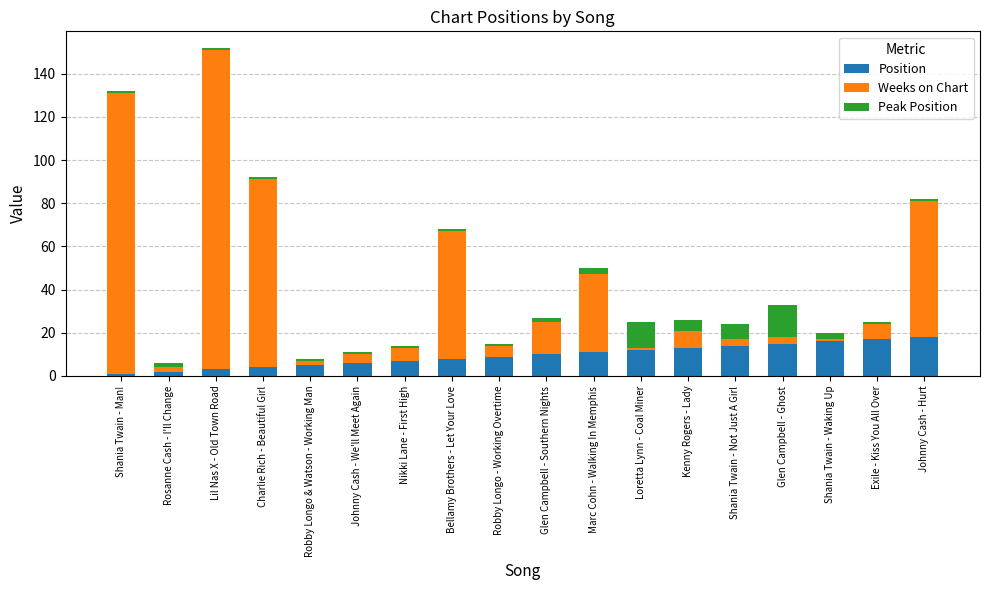

Count the number of categories in the chart.

18